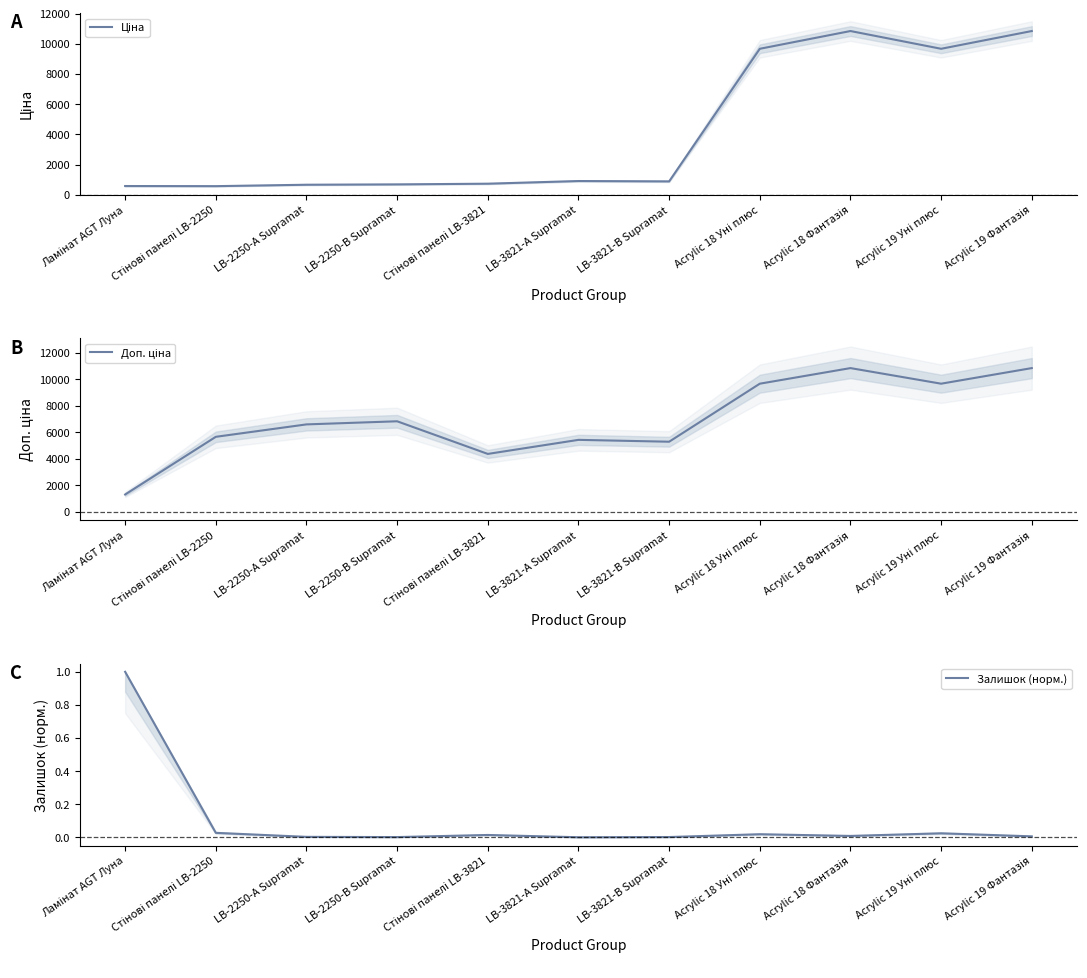

True or false: Ціна has more than 0 points higher than both neighbors.

True